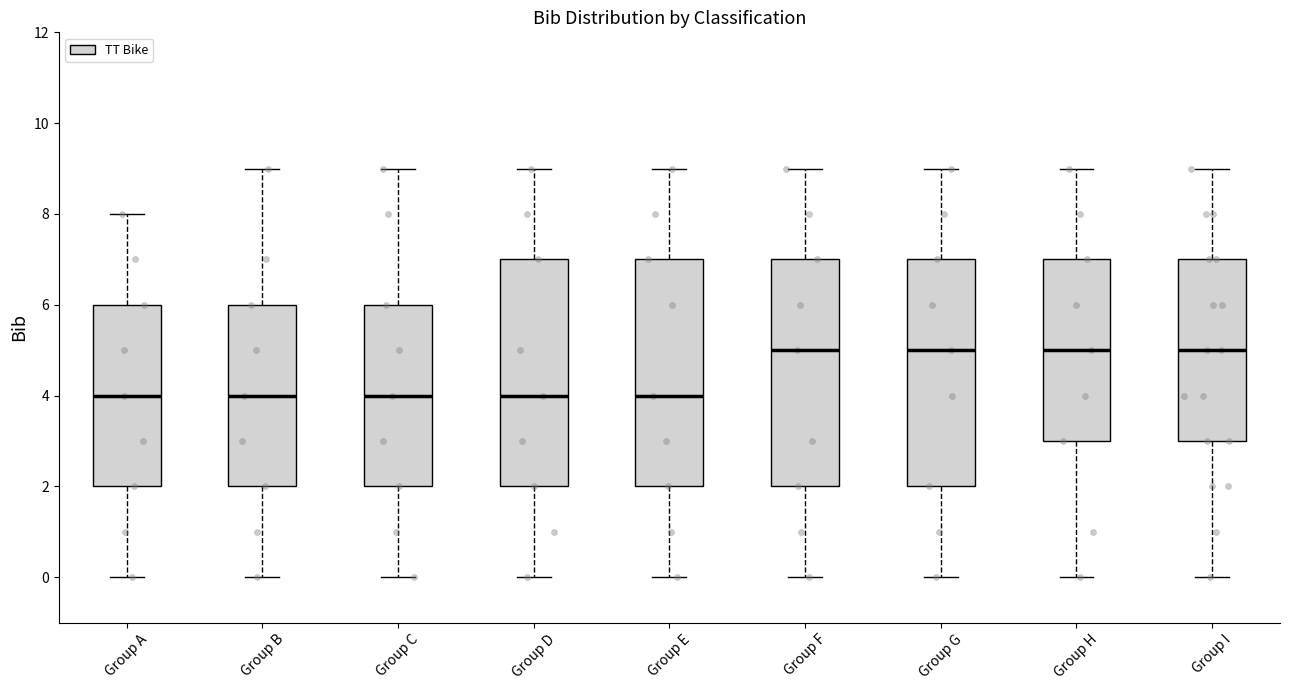

Reading left to right, transcribe this box plot: for each box, give where its median line is, the range the box spans, and where its two whiskers end, as read against the y-axis. The values are not printed on the chart, so give them approximately, as read against the axis.

Group A: median 4, box 2 to 6, whiskers 0 to 8
Group B: median 4, box 2 to 6, whiskers 0 to 9
Group C: median 4, box 2 to 6, whiskers 0 to 9
Group D: median 4, box 2 to 7, whiskers 0 to 9
Group E: median 4, box 2 to 7, whiskers 0 to 9
Group F: median 5, box 2 to 7, whiskers 0 to 9
Group G: median 5, box 2 to 7, whiskers 0 to 9
Group H: median 5, box 3 to 7, whiskers 0 to 9
Group I: median 5, box 3 to 7, whiskers 0 to 9